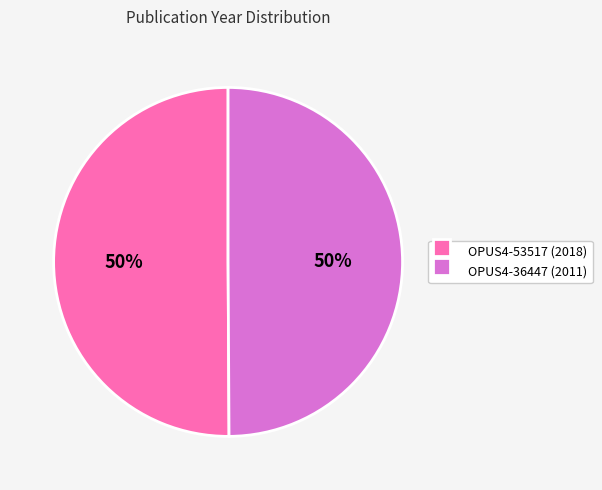

Is the sum of OPUS4-36447 (2011) and OPUS4-53517 (2018) greater than half?

Yes